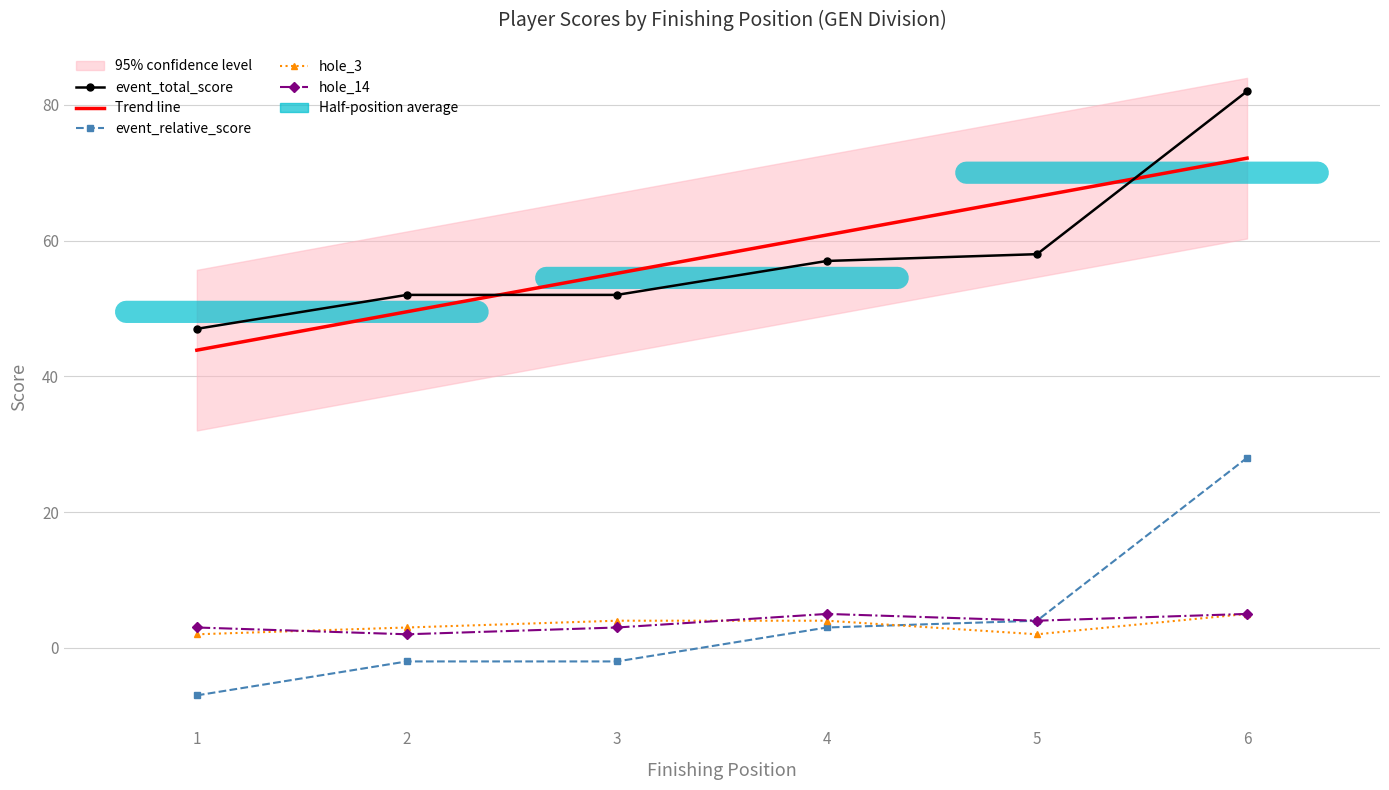

After their last crossing, which series has the higher values: Trend line or event_total_score?

event_total_score